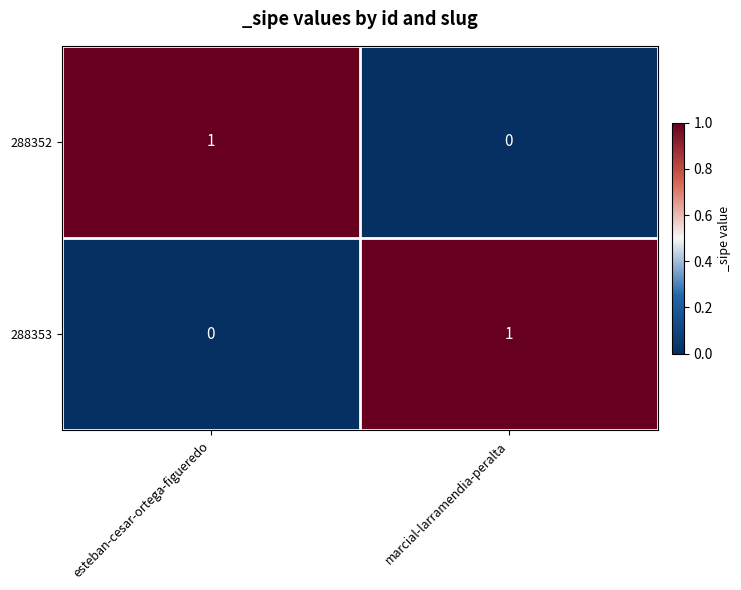

Rank the series at marcial-larramendia-peralta from highest to lowest value.

288353, 288352